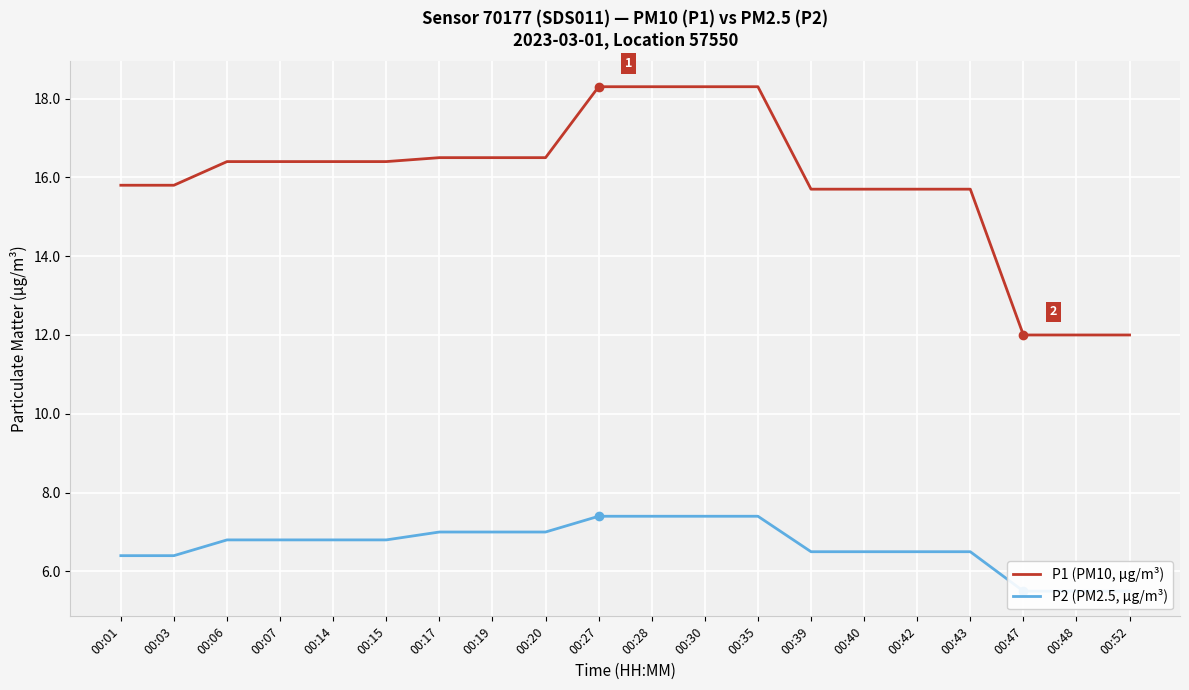

List the series in order of their peak value, highest first.

P1 (PM10, µg/m³), P2 (PM2.5, µg/m³)